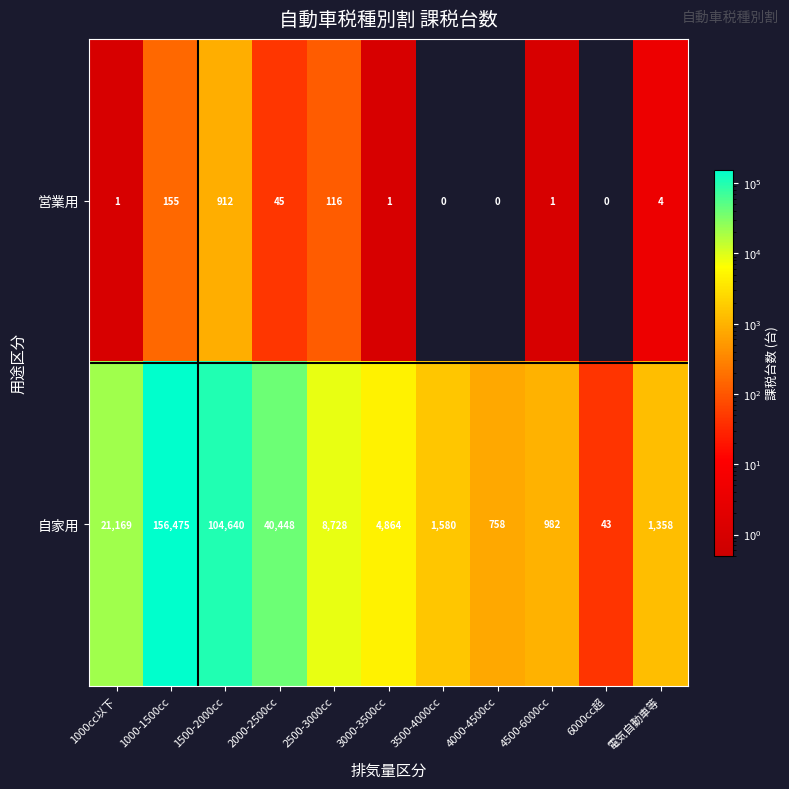

How many distinct data groups are displayed?

2